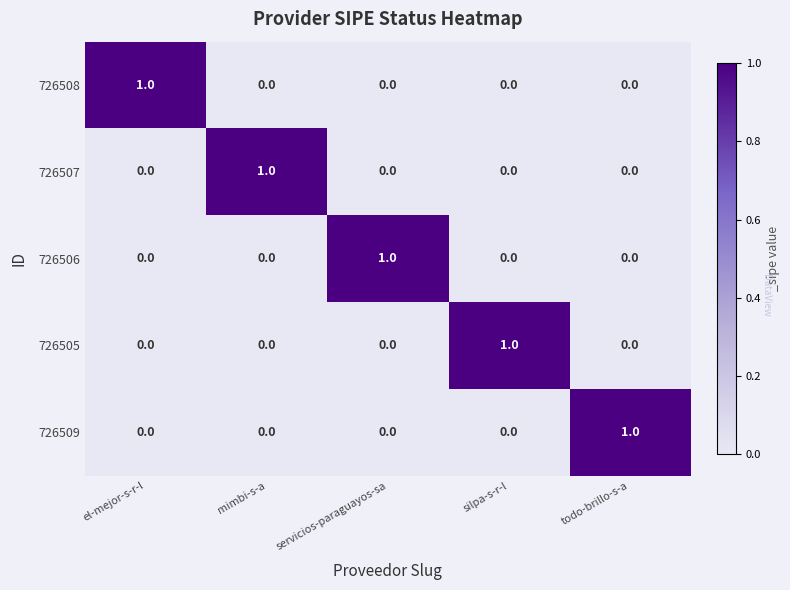

How many values in 726508 are above zero?

1